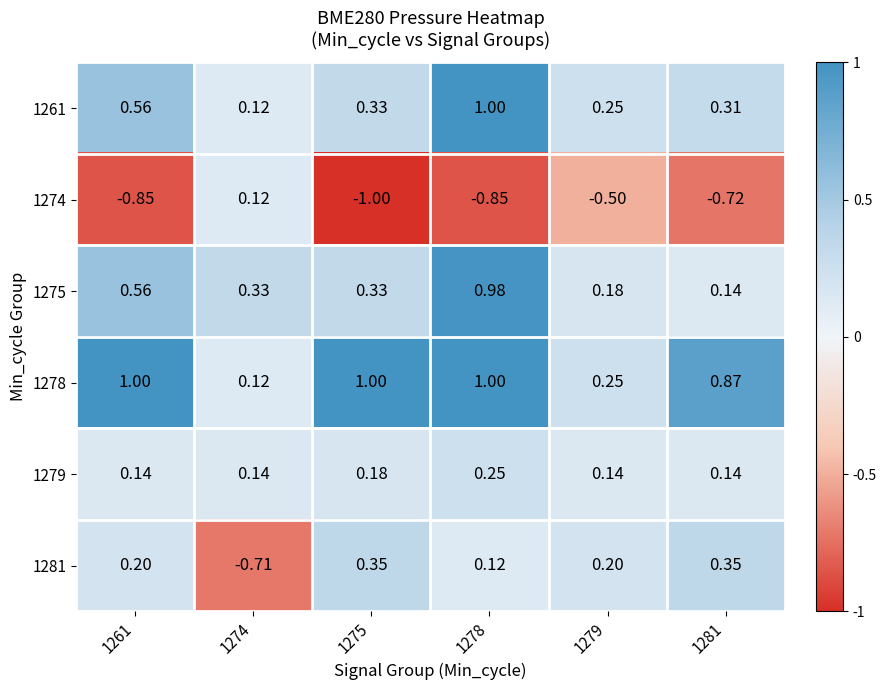

Is the value of 1261 at 1279 greater than the value of 1281 at 1261?

Yes